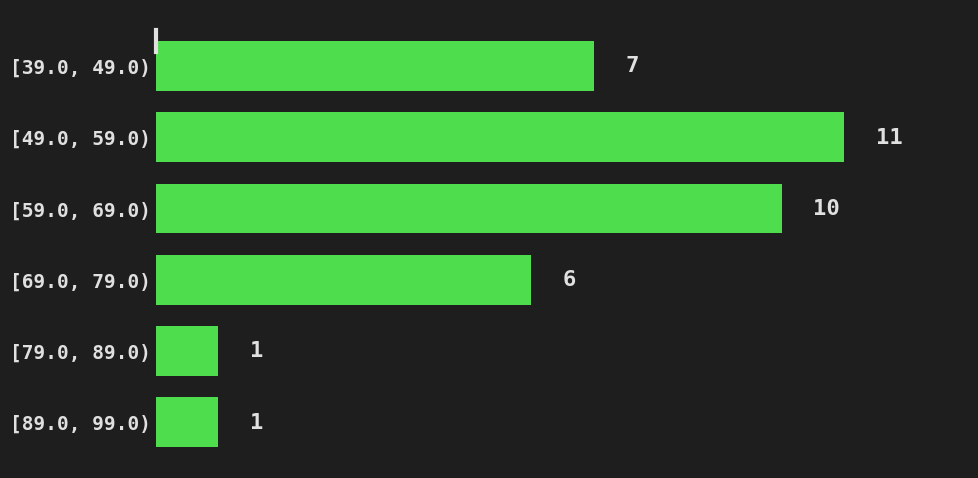

Reading bottom to top, extract all data points from this chart.

1	1	6	10	11	7